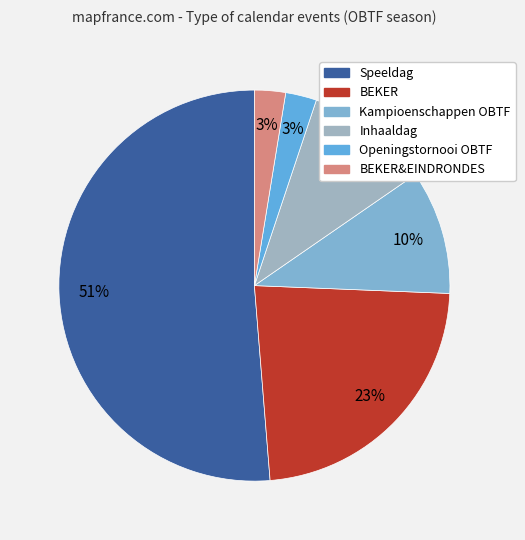

How many segments does this pie chart have?

6